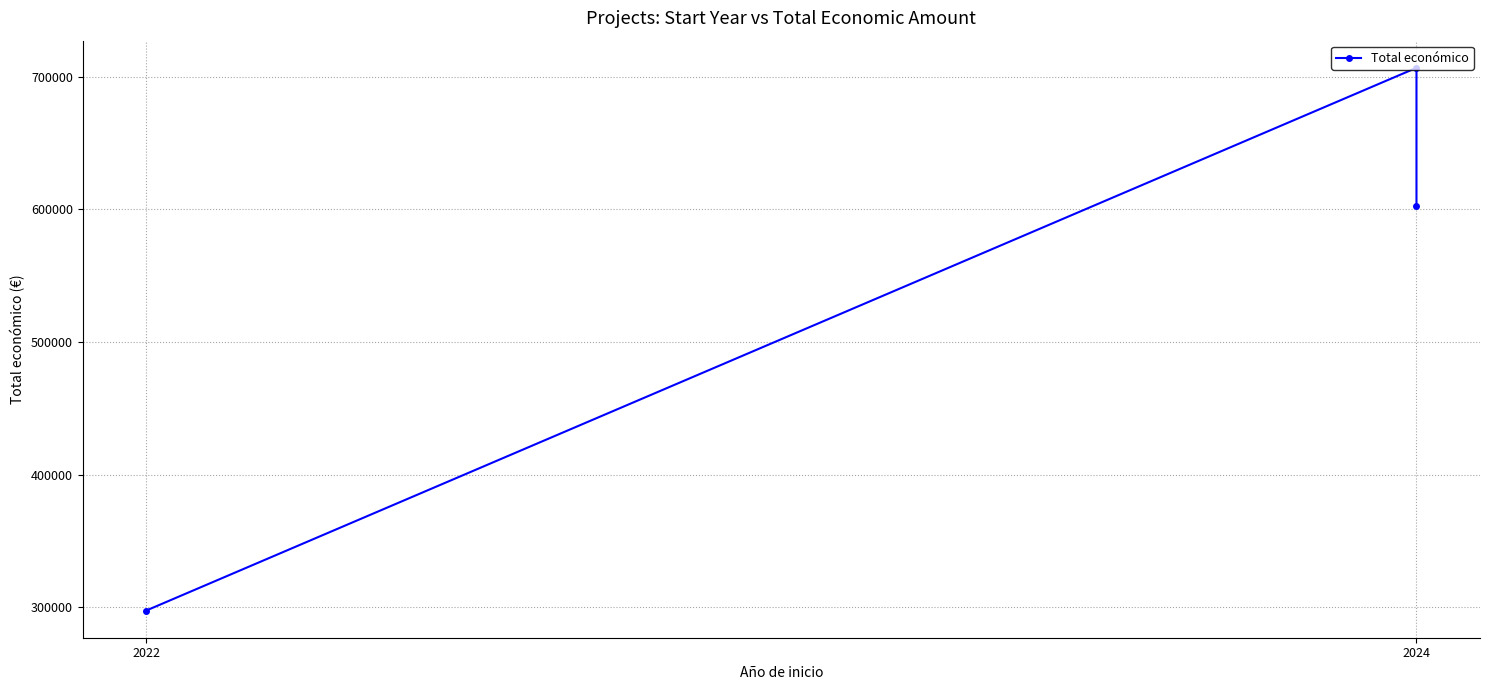

What is the change in value from 2022 to 2024?

+304886.4